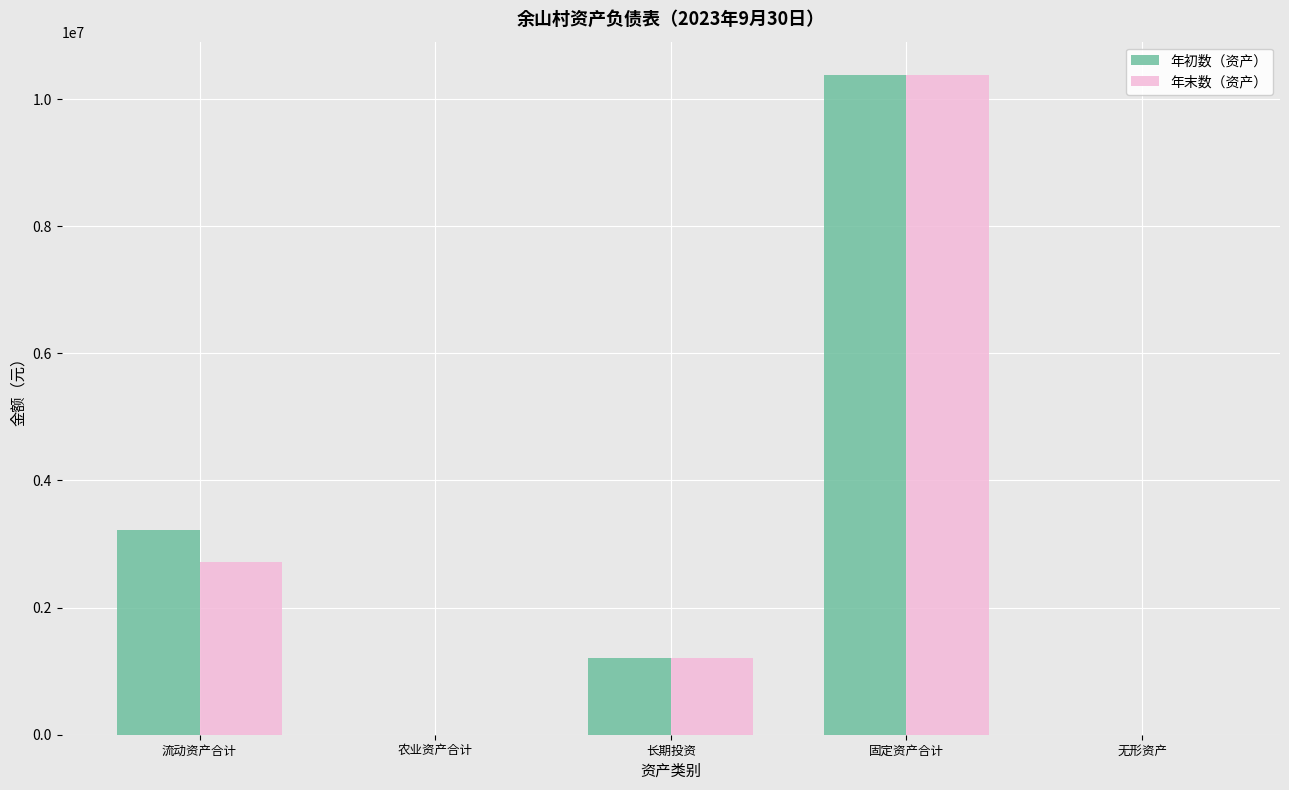

What are all the series names shown in the legend?

年初数（资产）, 年末数（资产）